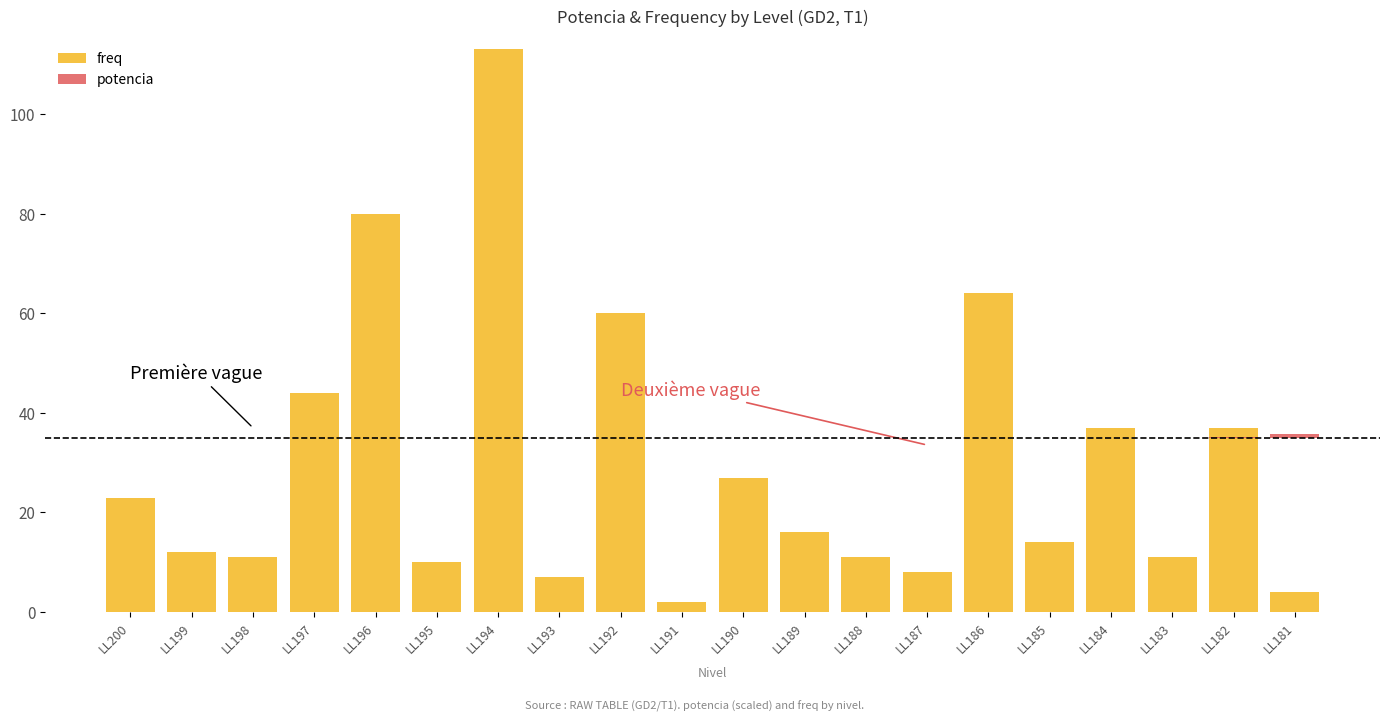

At how many categories does at least one series exceed 63?

3